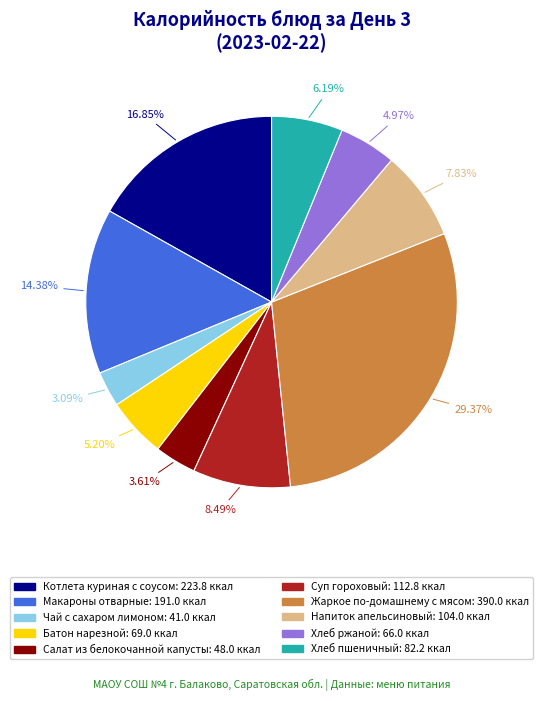

To the nearest percent, what is the difference between the largest and smallest slice percentages?

26%